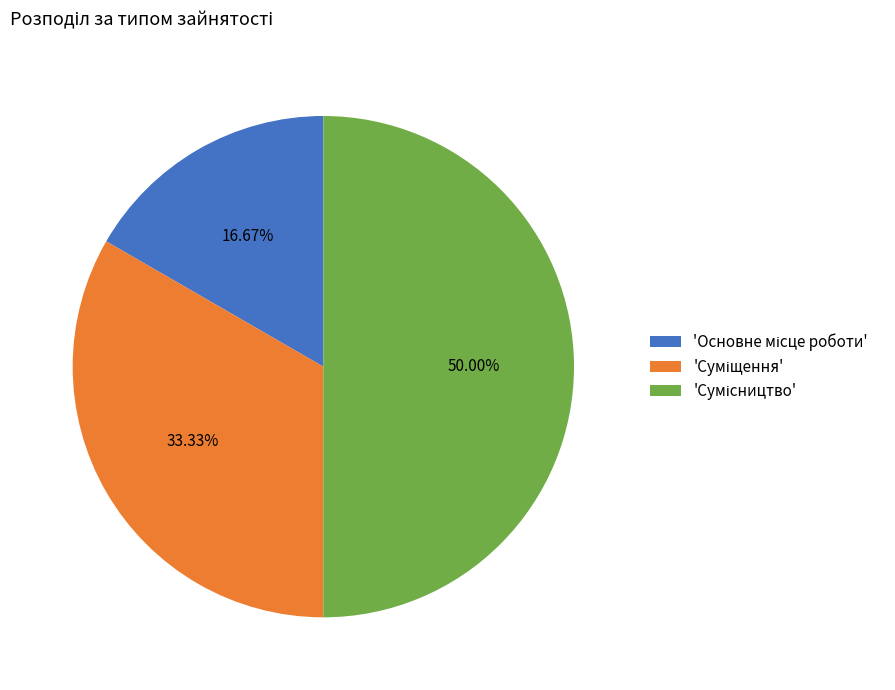

How many segments does this pie chart have?

3